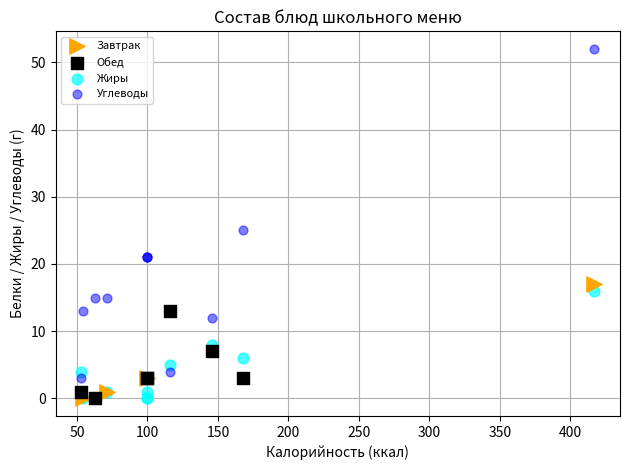

Which series has the widest spread of Y values?

Углеводы